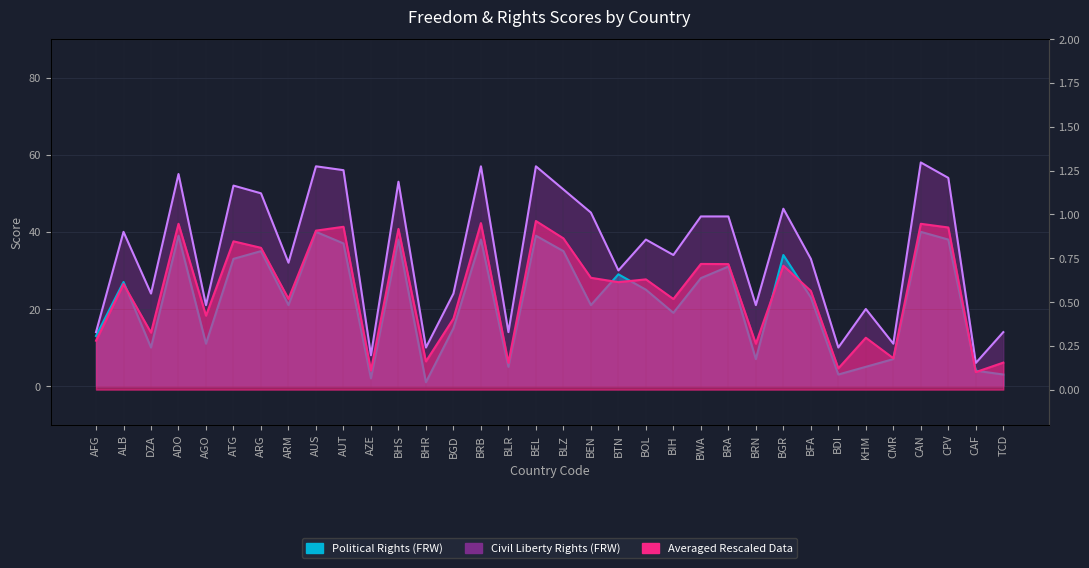

What is the difference between the maximum and minimum values in the Civil Liberty Rights (FRW) series?

52.0